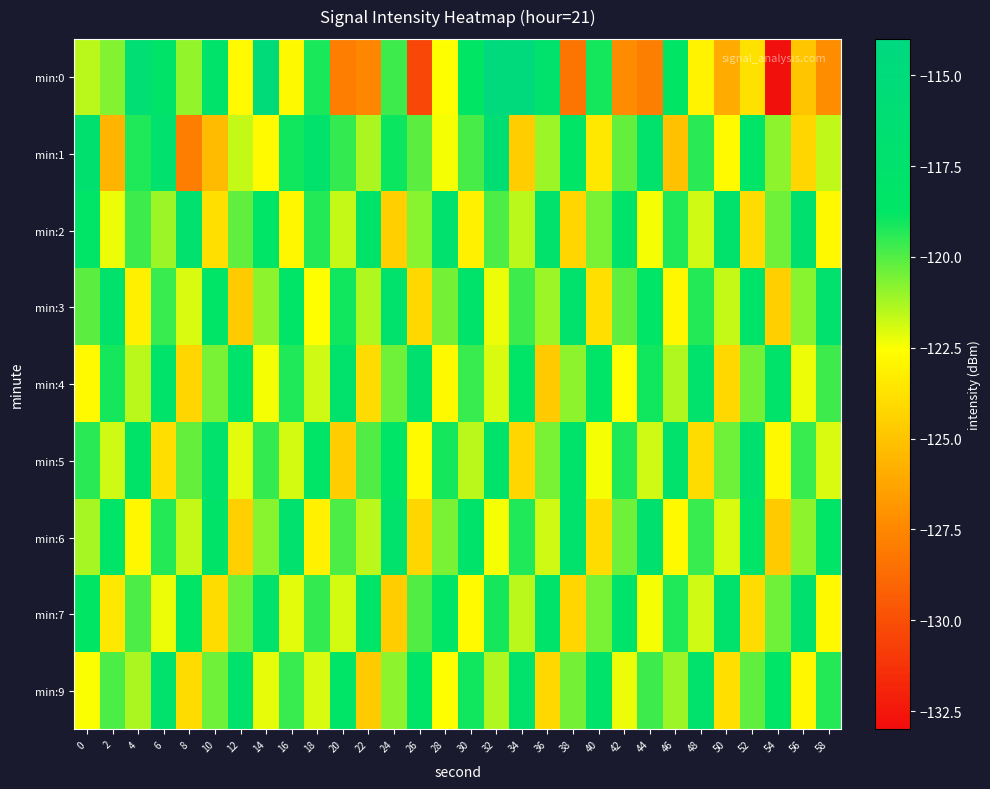

Which series has the widest spread of values?

min:0